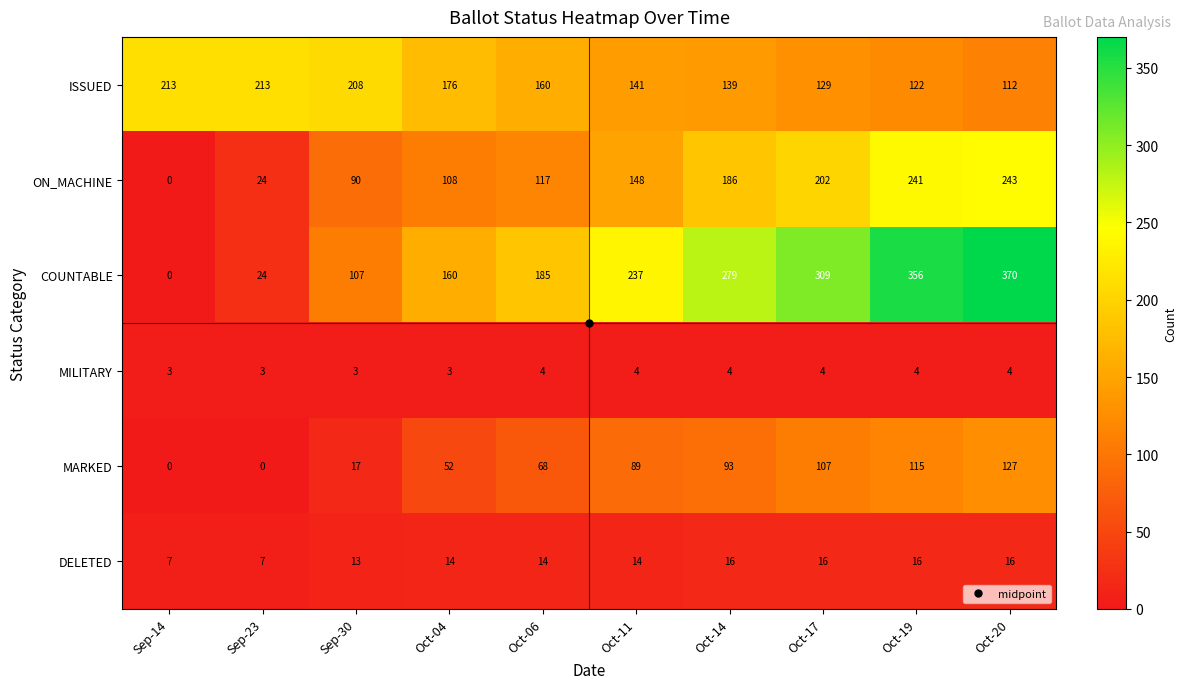

What is the total value across all series at Sep-23?

271